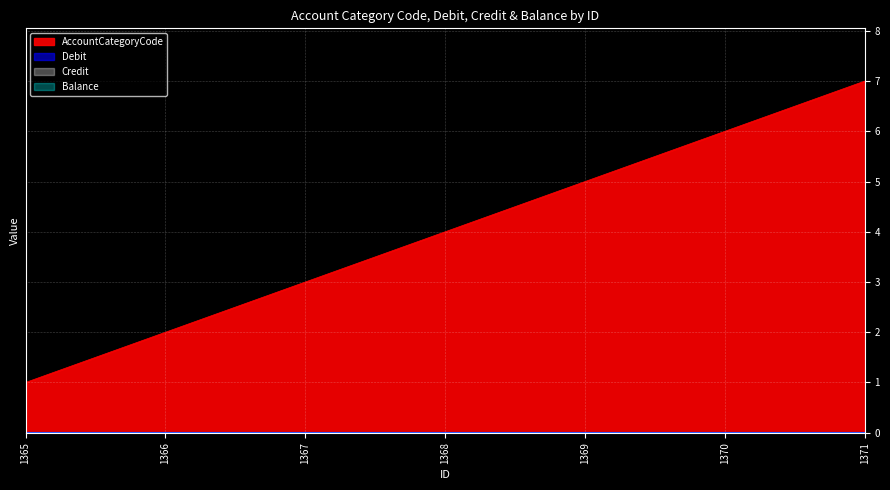

Rank the categories by Balance value from highest to lowest.

1365, 1366, 1367, 1368, 1369, 1370, 1371